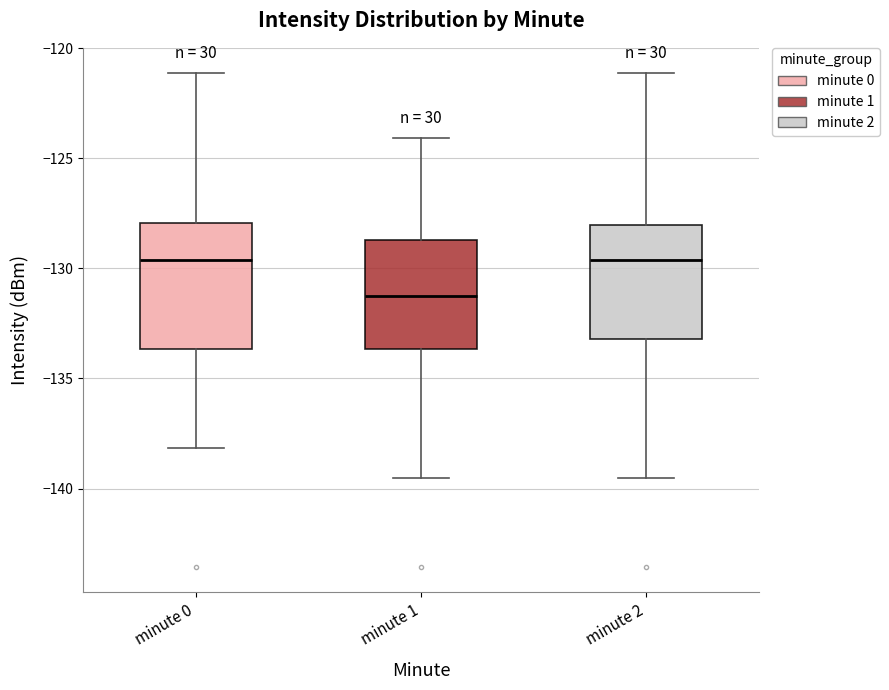

Where is the lower edge of the box for minute 1 on the y-axis? The values are not printed on the chart, so give them approximately, as read against the axis.

-133.5